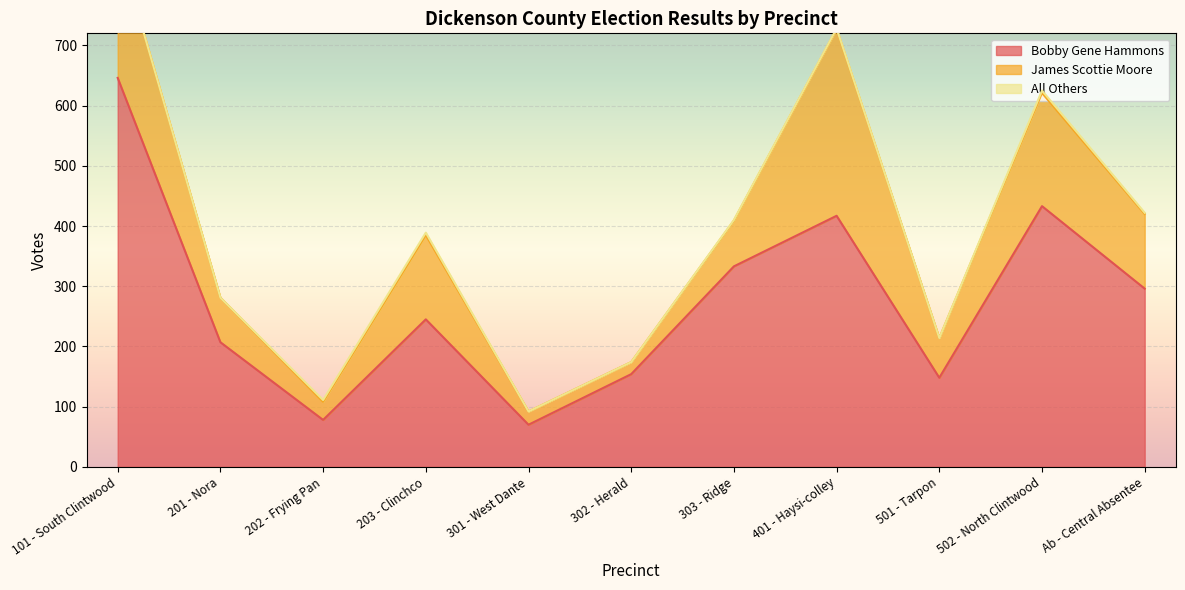

List the series in order of their peak value, lowest first.

All Others, James Scottie Moore, Bobby Gene Hammons